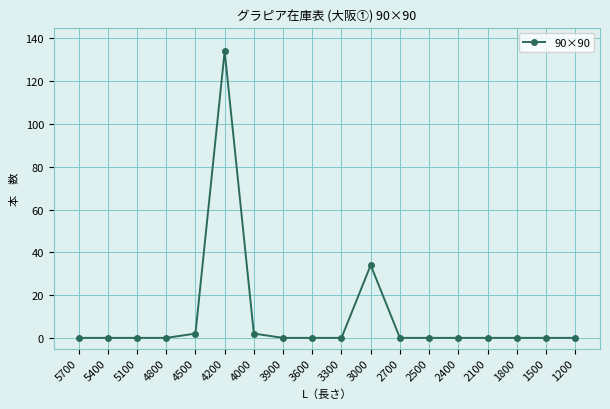

The value at 3900 is 0. True or false?

True